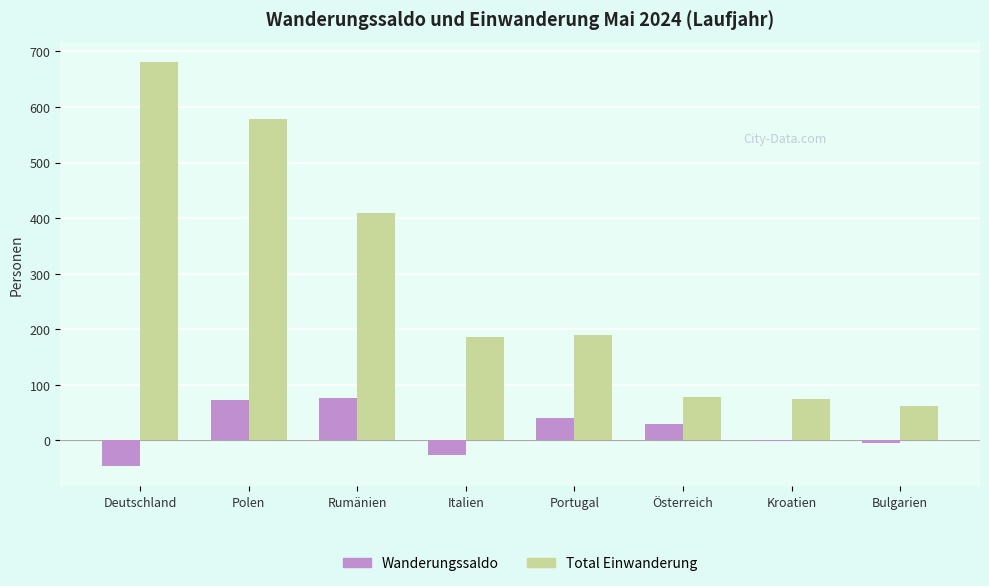

What is the sum of all Total Einwanderung values?

2261